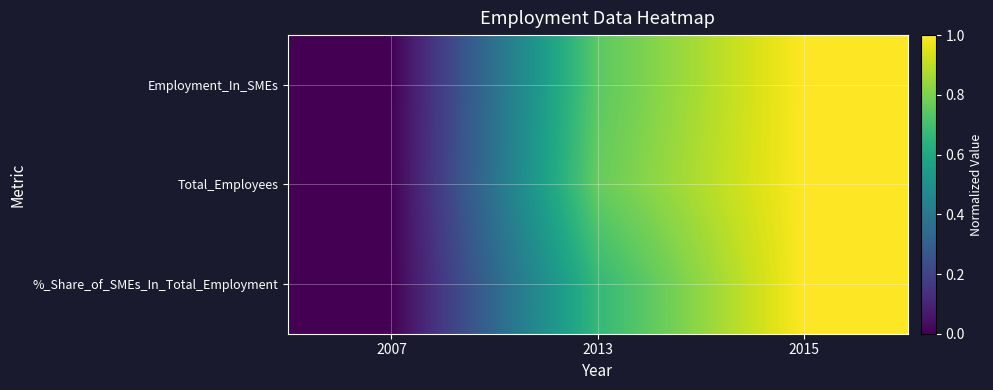

Reading right to left, extract all data points from this chart.

Employment_In_SMEs: 2015=1.0	2013=0.7	2007=0.0
Total_Employees: 2015=1.0	2013=0.8	2007=0.0
%_Share_of_SMEs_In_Total_Employment: 2015=1.0	2013=0.7	2007=0.0